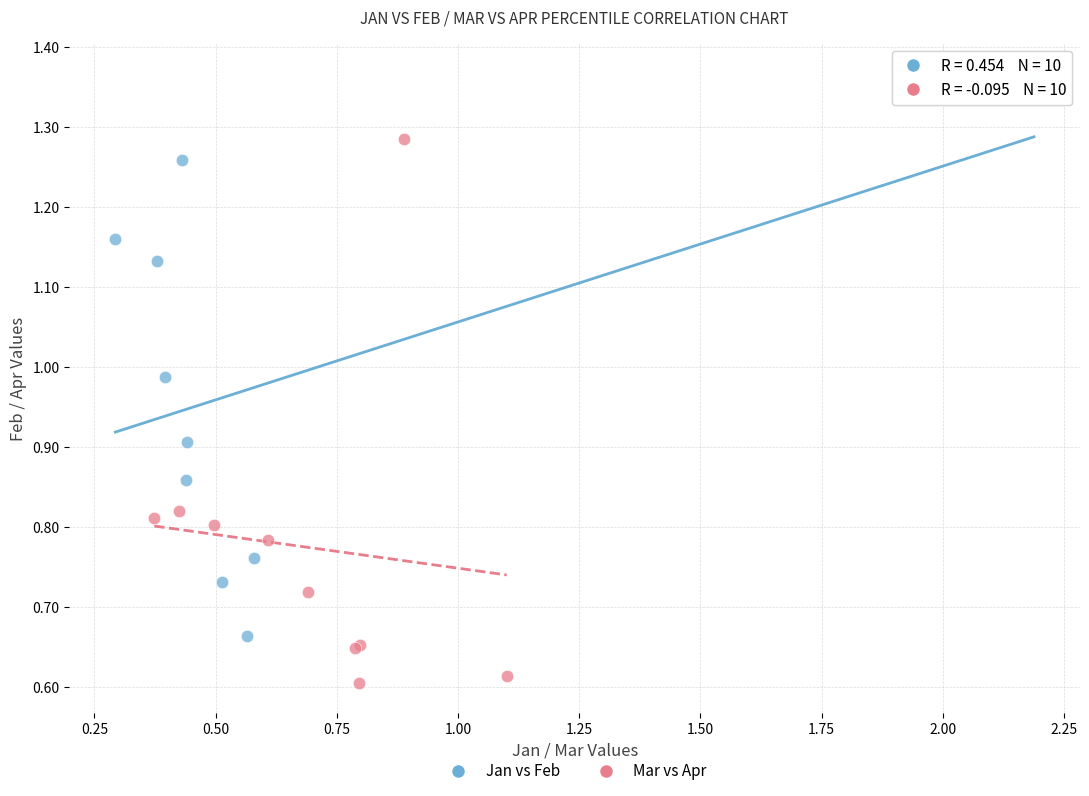

Which series reaches the minimum Y coordinate?

Mar vs Apr